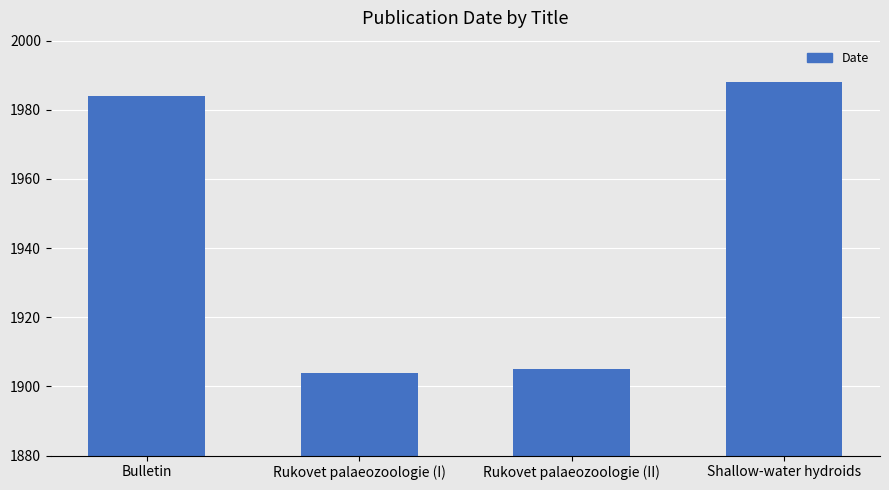

What is the difference between the maximum and minimum values?

84